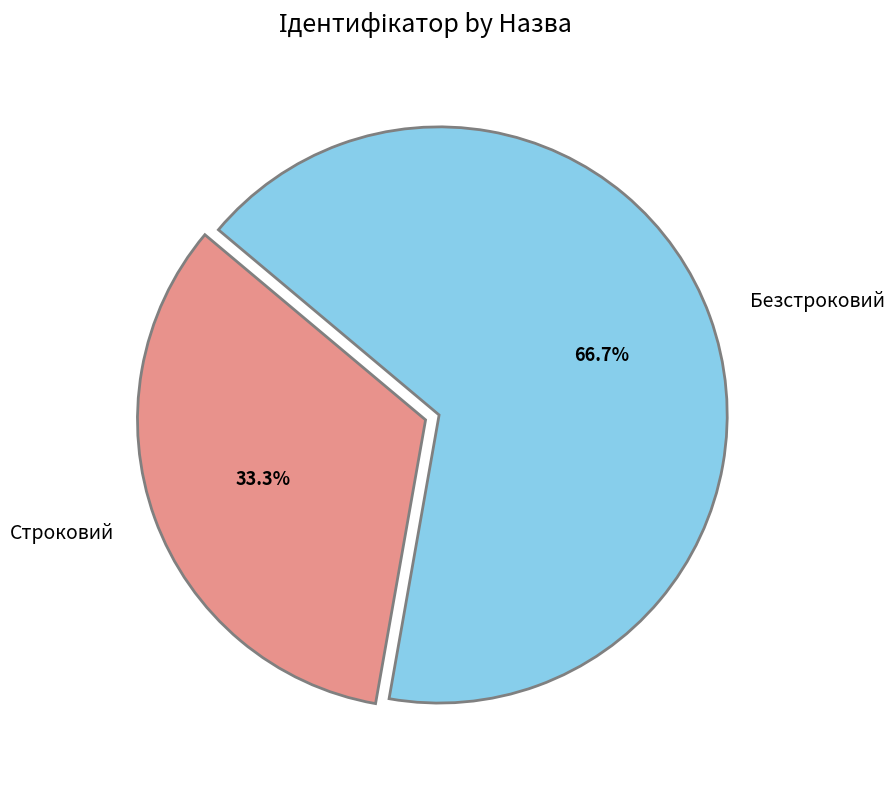

How many slices are in this pie chart?

2